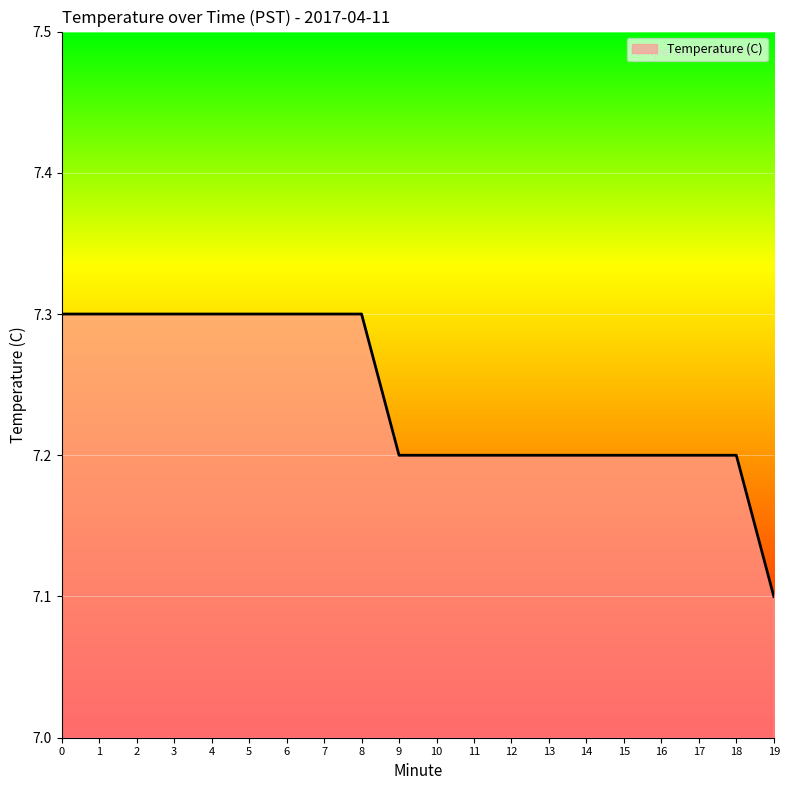

What is the change in value from 1 to 19?

-0.2